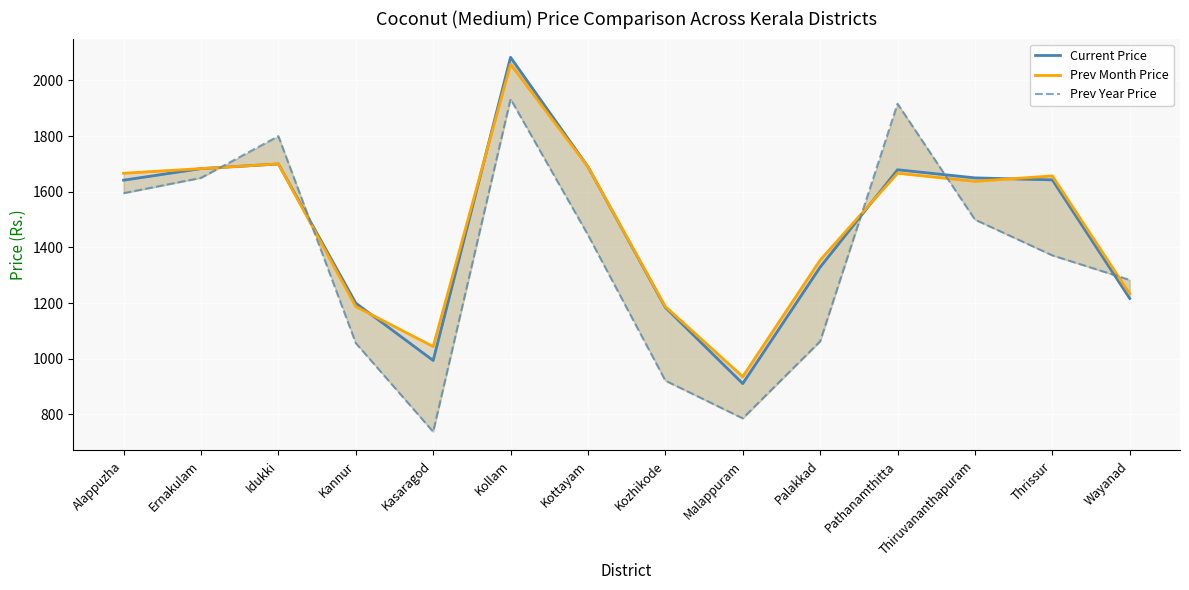

What is the maximum value for Prev Month Price?

2058.3